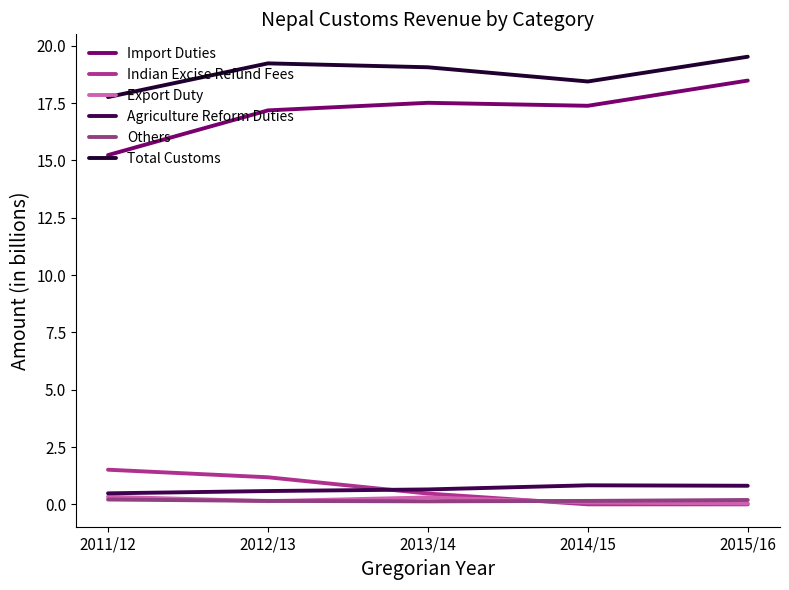

List the series in order of their peak value, highest first.

Total Customs, Import Duties, Indian Excise Refund Fees, Agriculture Reform Duties, Export Duty, Others